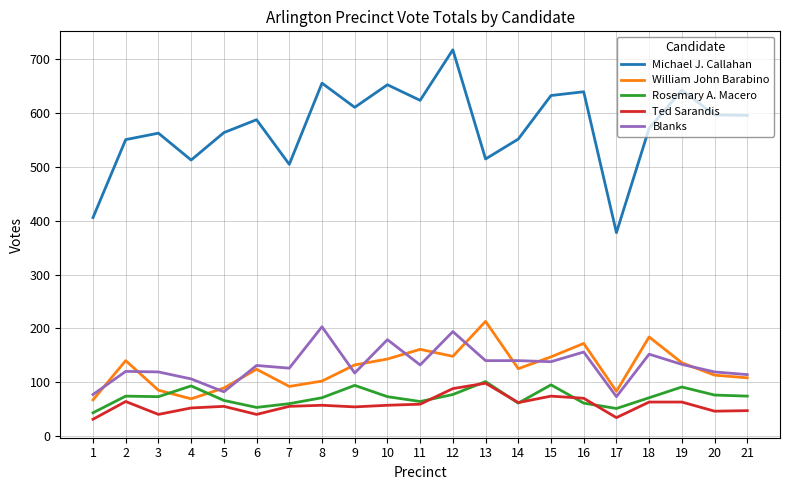

At how many categories does at least one series exceed 704?

1